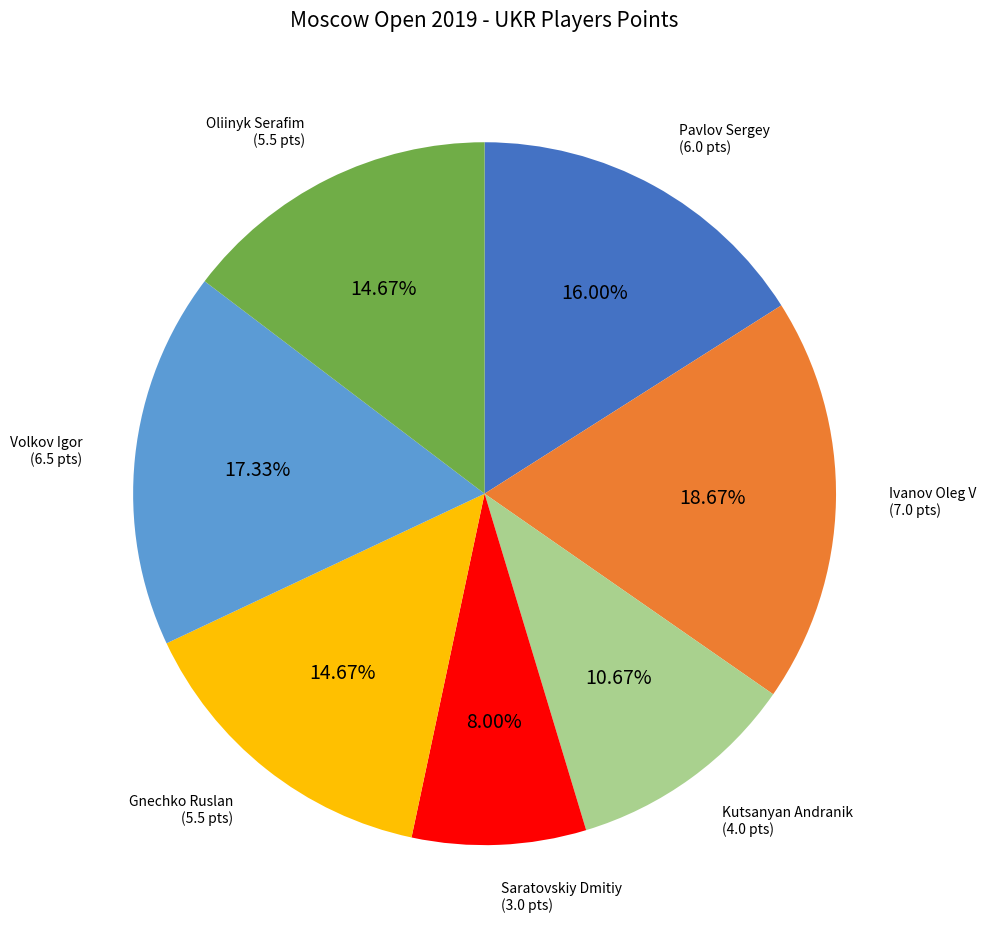

To the nearest percent, what is the difference between the Gnechko Ruslan and Volkov Igor slice percentages?

3%